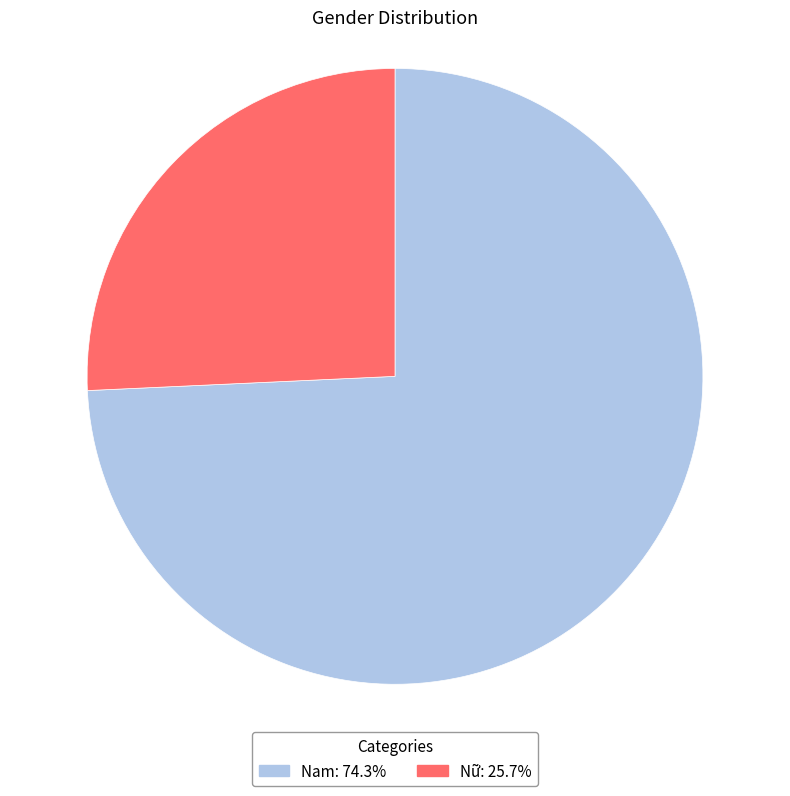

Is there any slice that represents more than half of the pie?

Yes